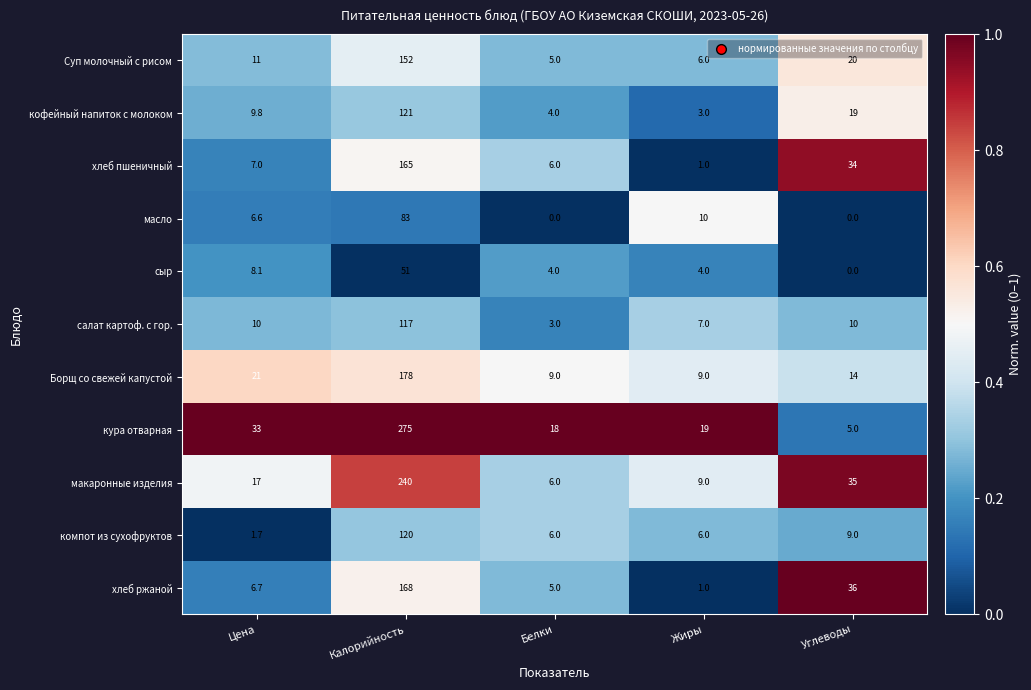

List the series in order of their peak value, lowest first.

сыр, масло, салат картоф. с гор., компот из сухофруктов, кофейный напиток с молоком, Суп молочный с рисом, хлеб пшеничный, хлеб ржаной, Борщ со свежей капустой, макаронные изделия, кура отварная